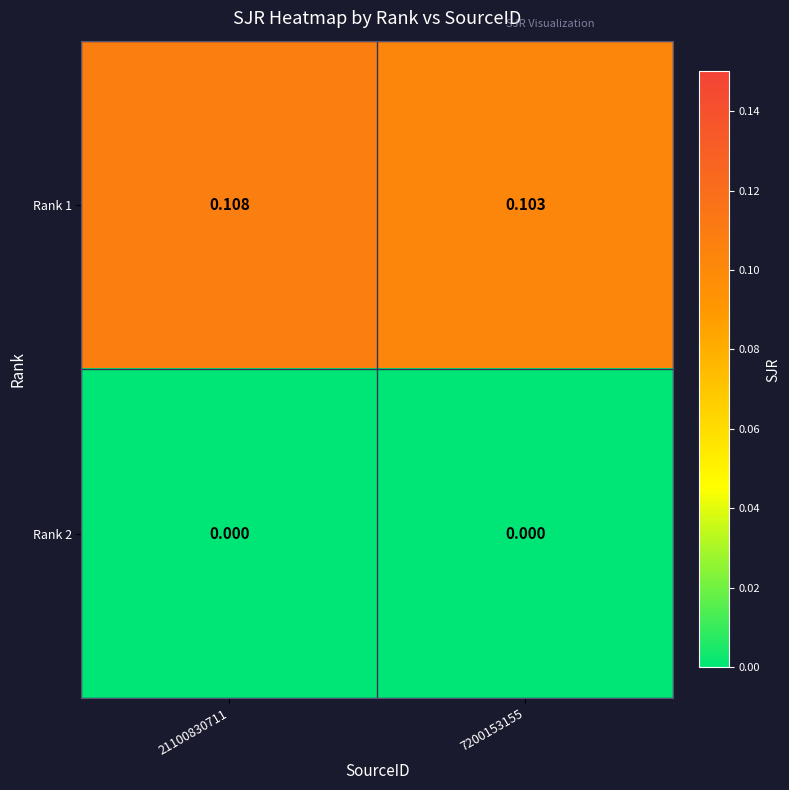

Which series changed the most between 21100830711 and 7200153155?

Rank 1